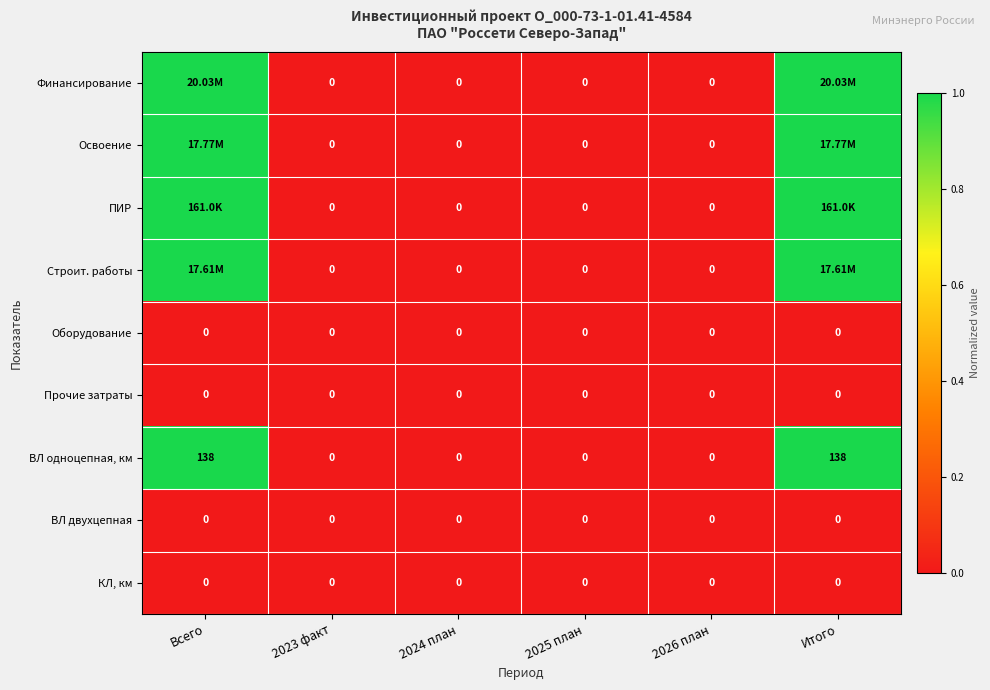

What is the average value of the ВЛ одноцепная, км series?

46